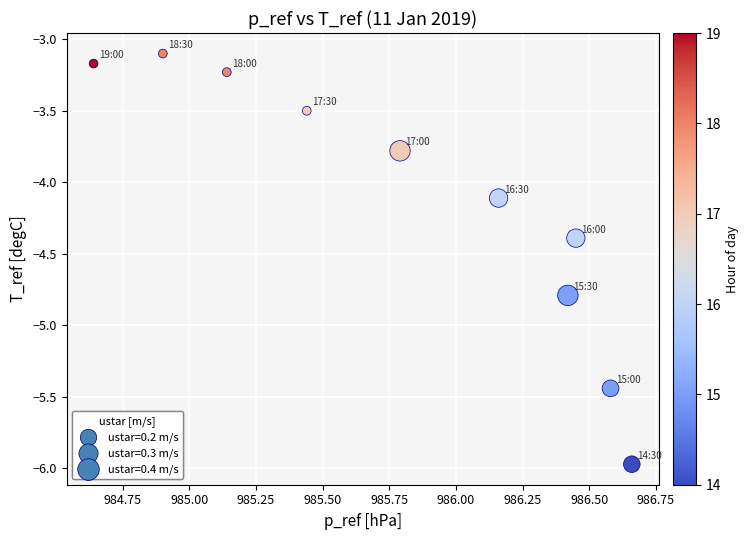

What Y value in the scatter plot is closest to -4?

-4.1